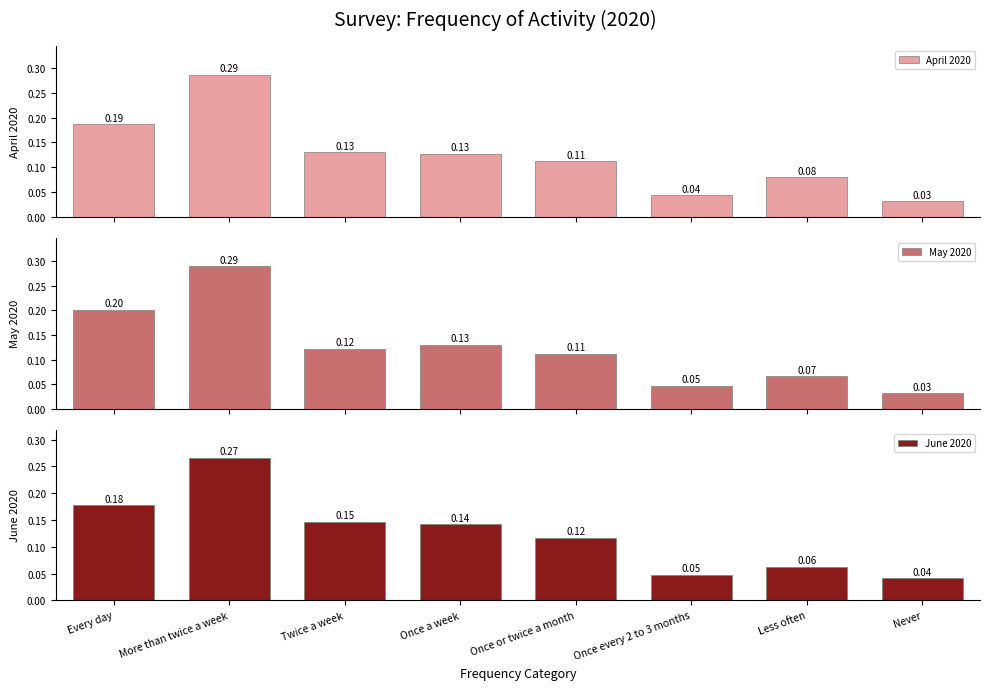

The June 2020 series shows 0.1 at Once or twice a month. True or false?

True